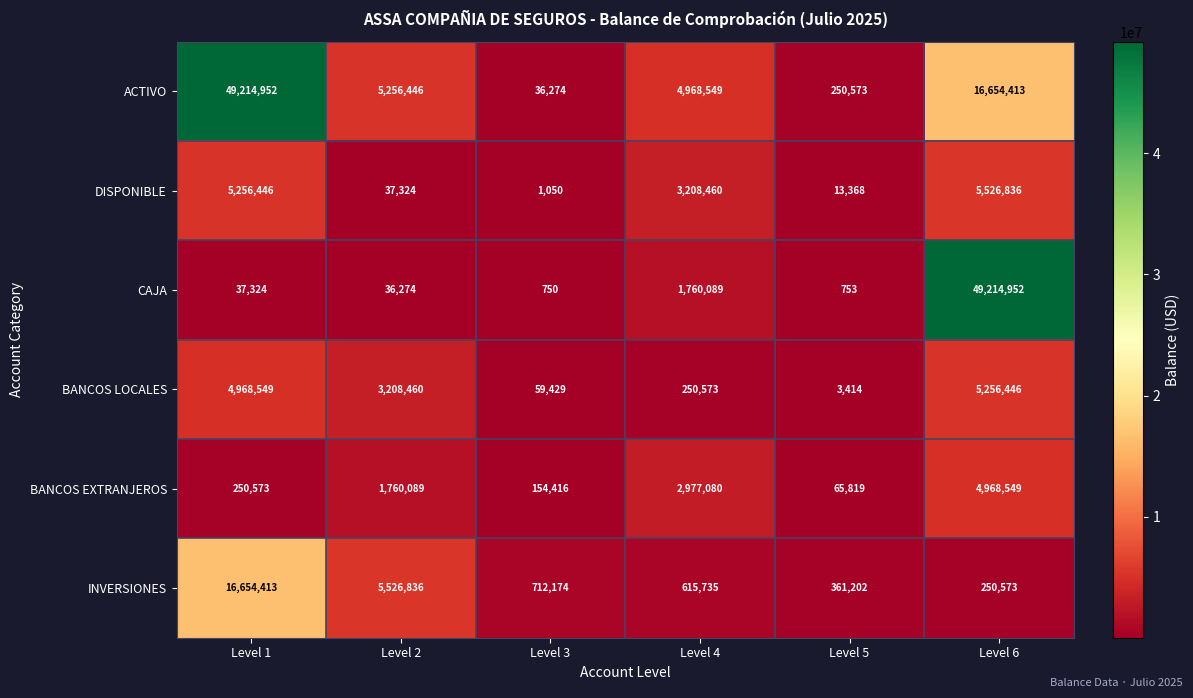

What is the difference between the DISPONIBLE values at Level 1 and Level 6?

270390